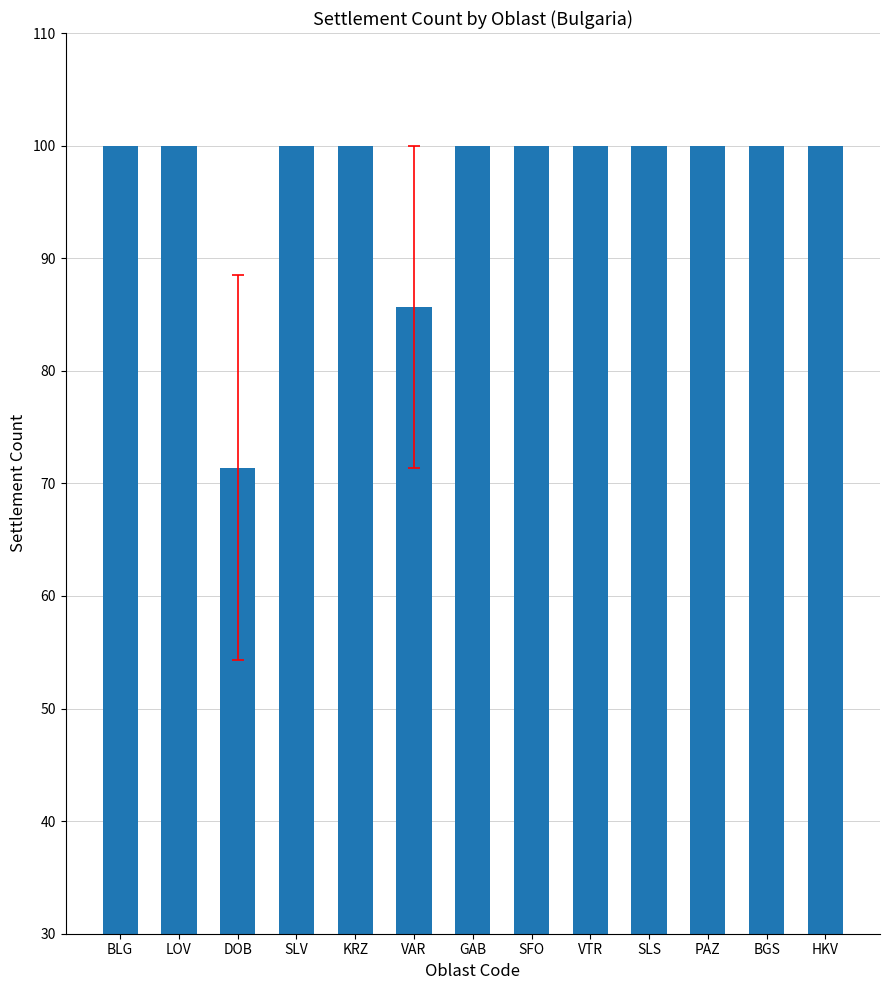

At which label is the value closest to 85?

VAR